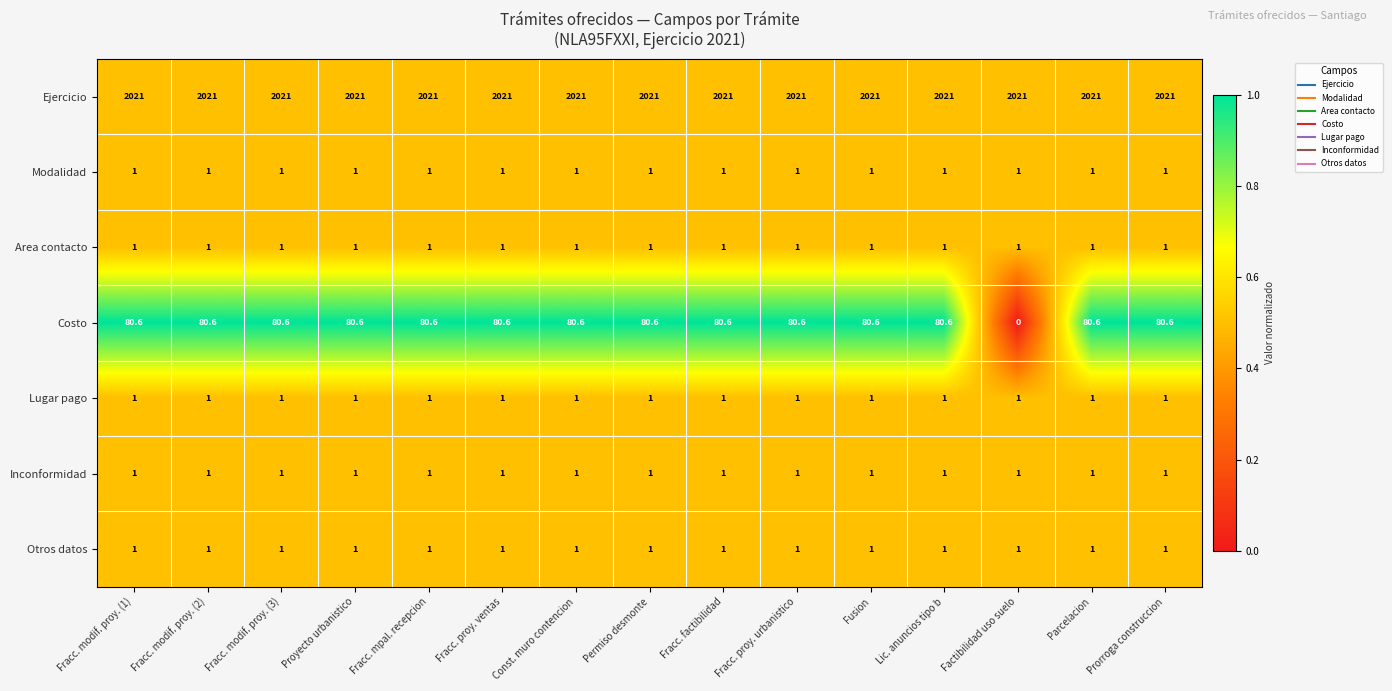

The Area contacto series shows 1.0 at Factibilidad uso suelo. True or false?

True